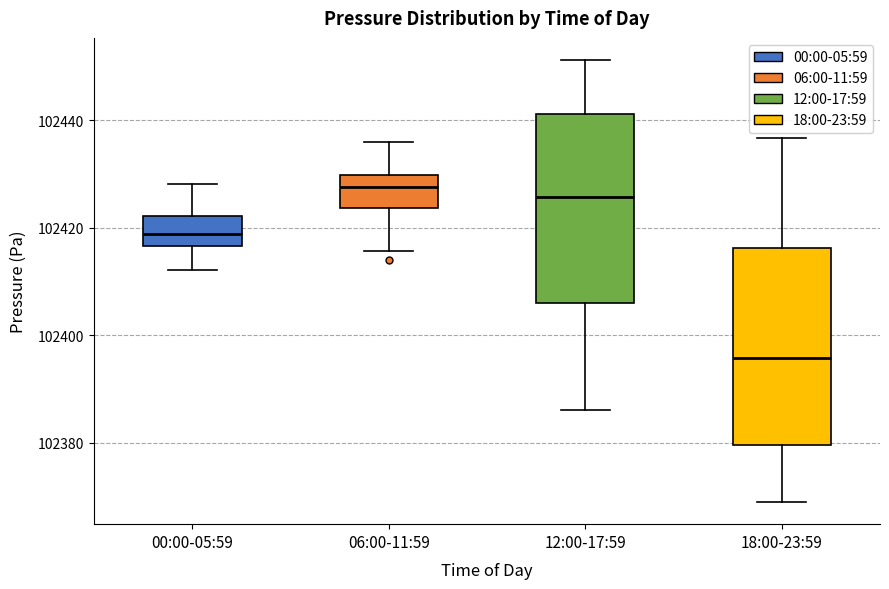

Where does the upper whisker of the box for 12:00-17:59 end on the y-axis? The values are not printed on the chart, so give them approximately, as read against the axis.

102452